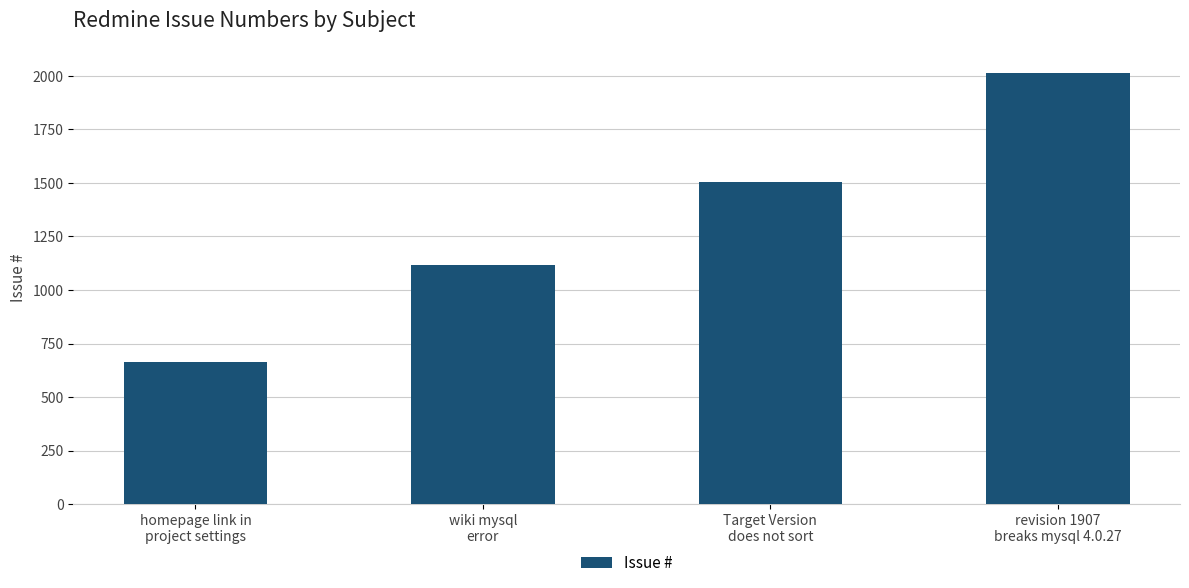

What is the average value?

1324